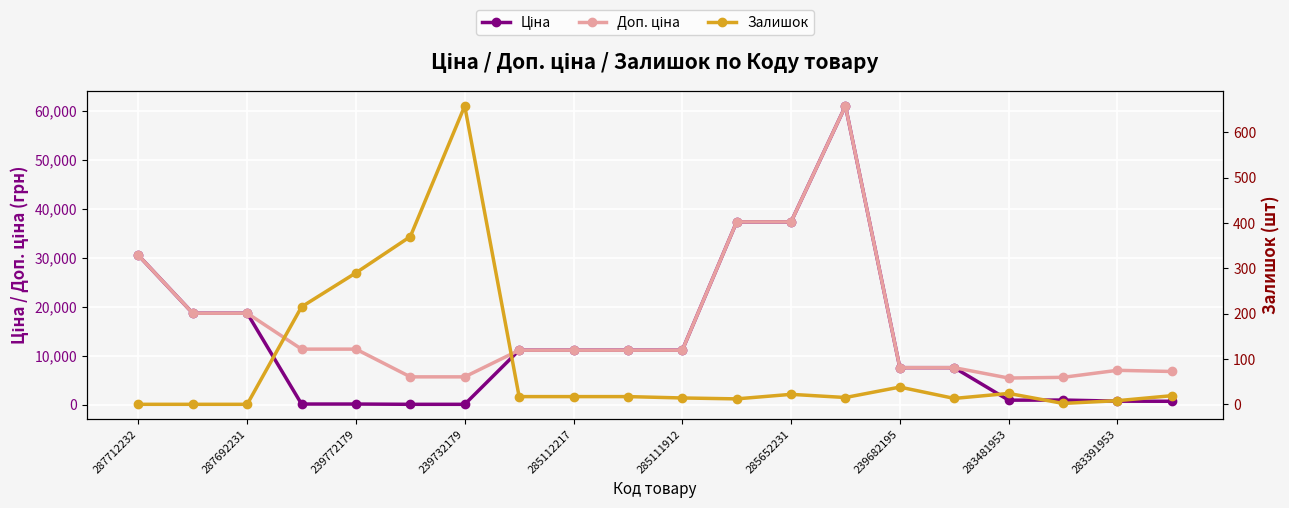

What is the spread (max minus min) of values at 15?

7532.9